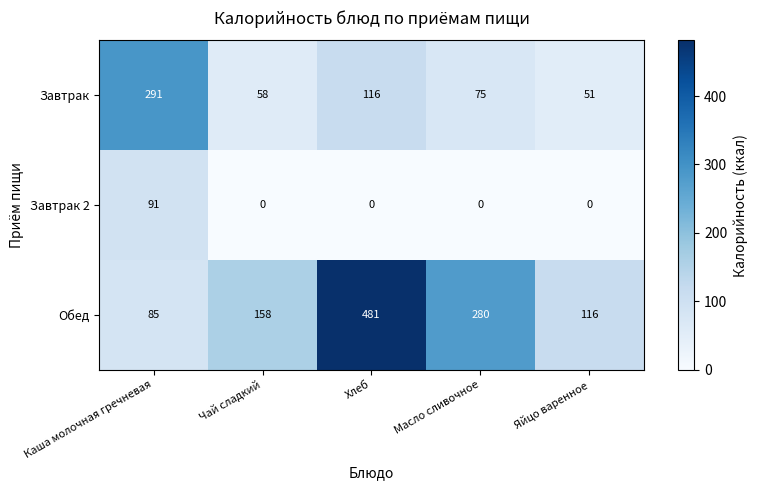

Rank the series by their maximum value, from lowest to highest.

Завтрак 2, Завтрак, Обед